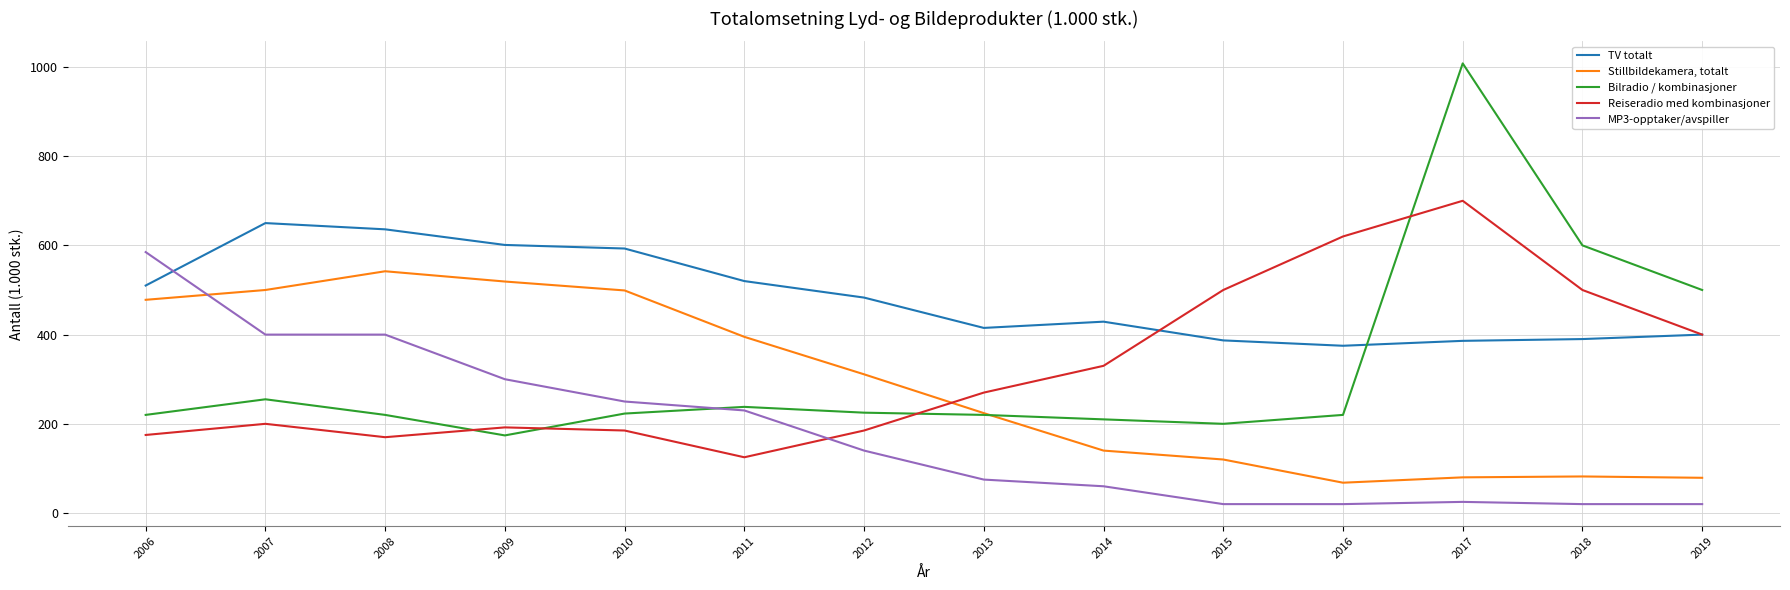

What is the difference between the highest and lowest values at 2014?

369